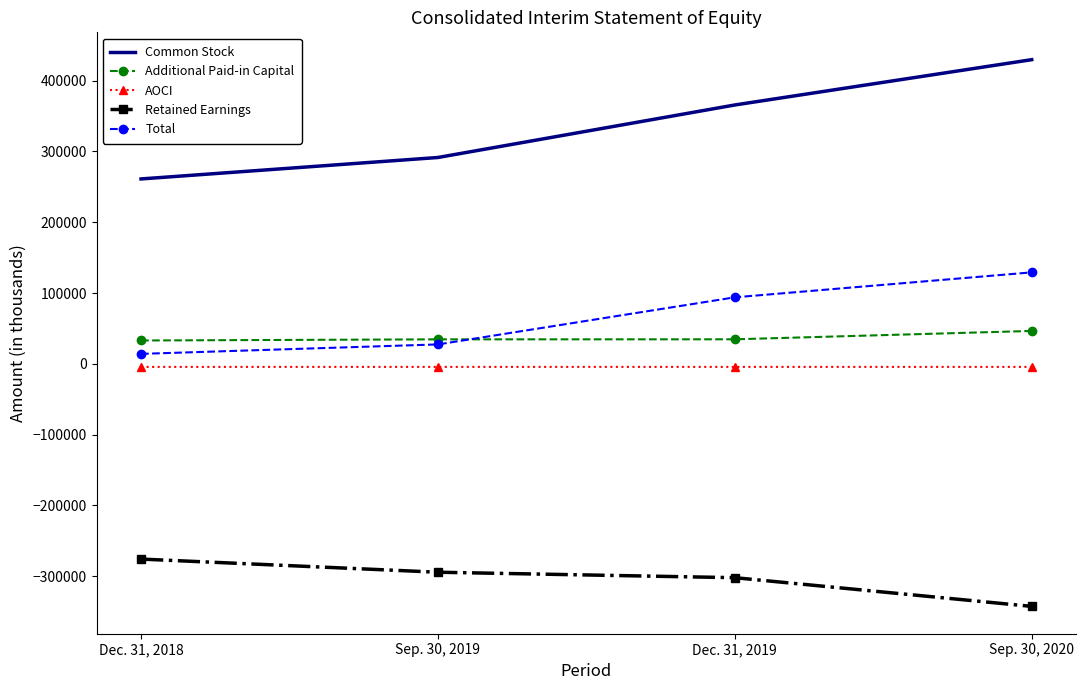

What is the maximum value for Common Stock?

429457